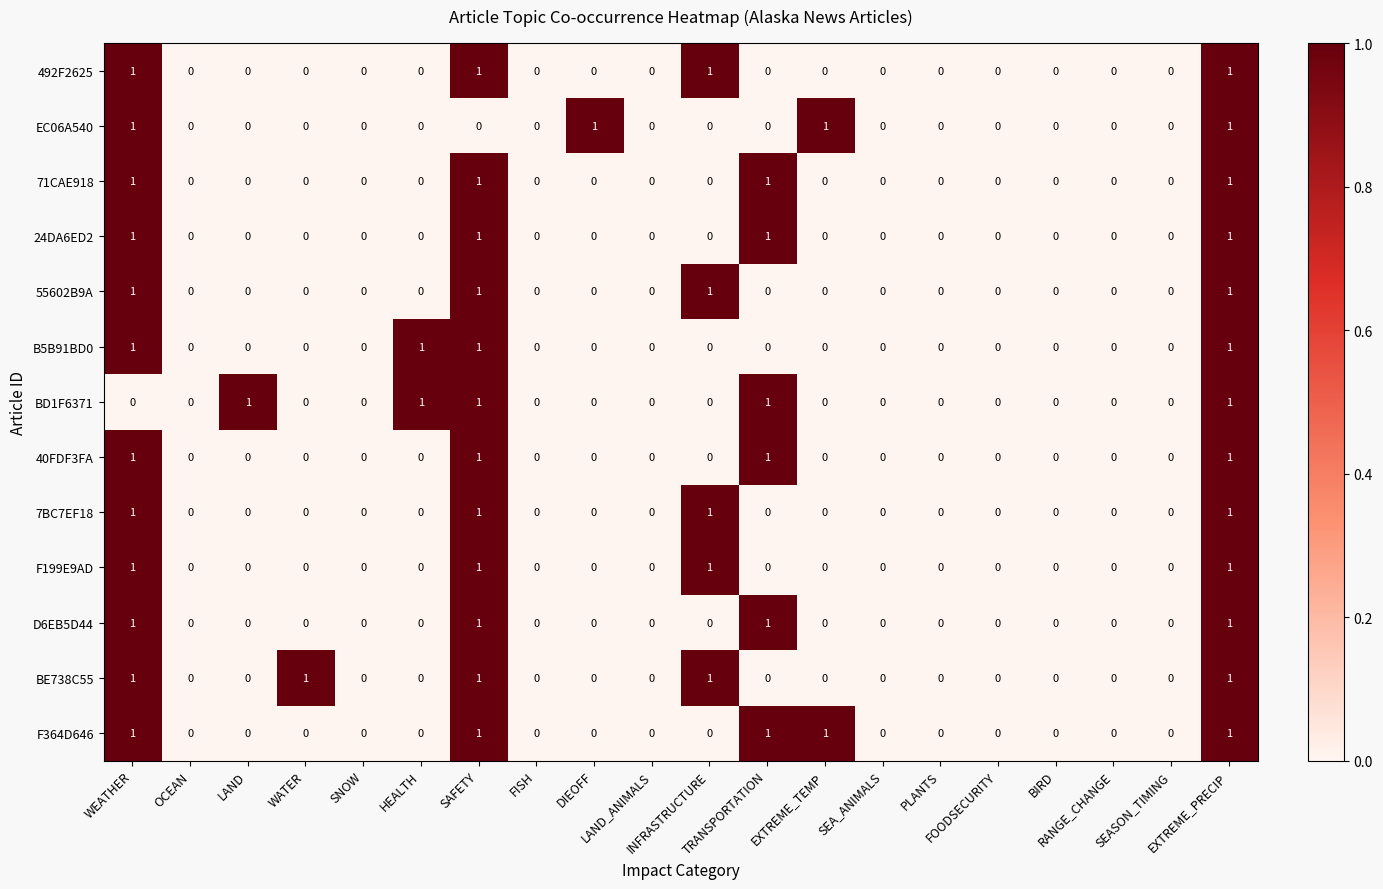

How many 492F2625 values are between 0 and 1?

20